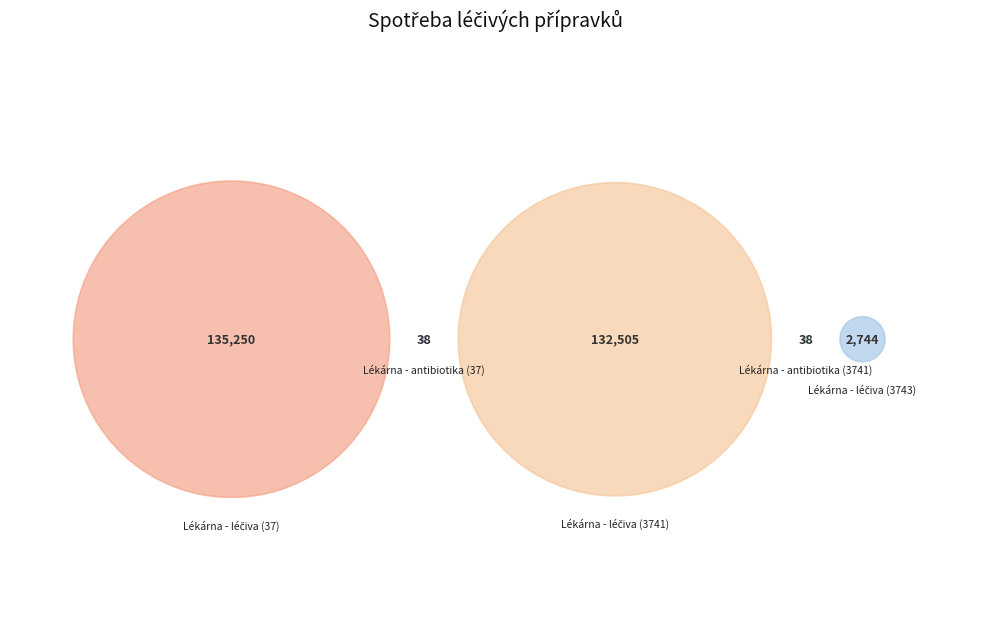

Approximately how many times larger is the value at Lékárna - antibiotika (37) compared to Lékárna - antibiotika (3741)?

1.0